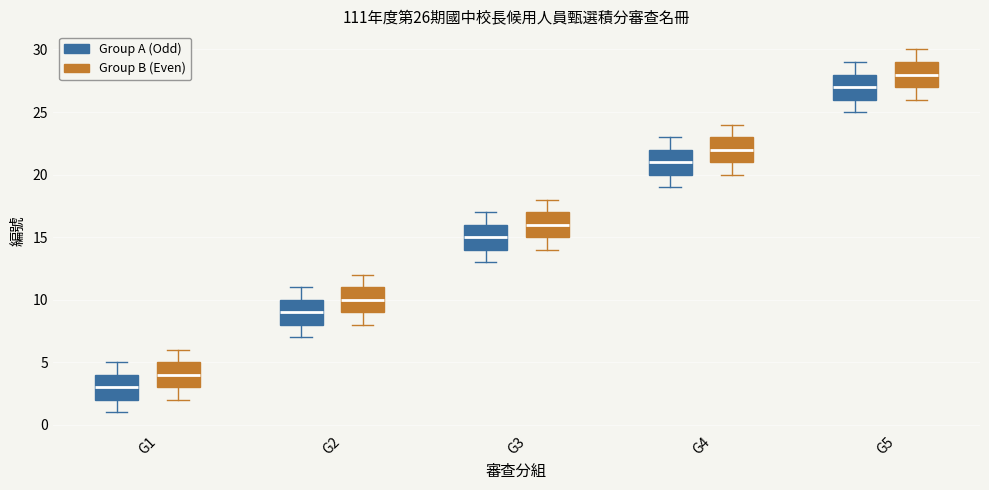

Which box's median line is the highest?

G5 (Group B (Even))